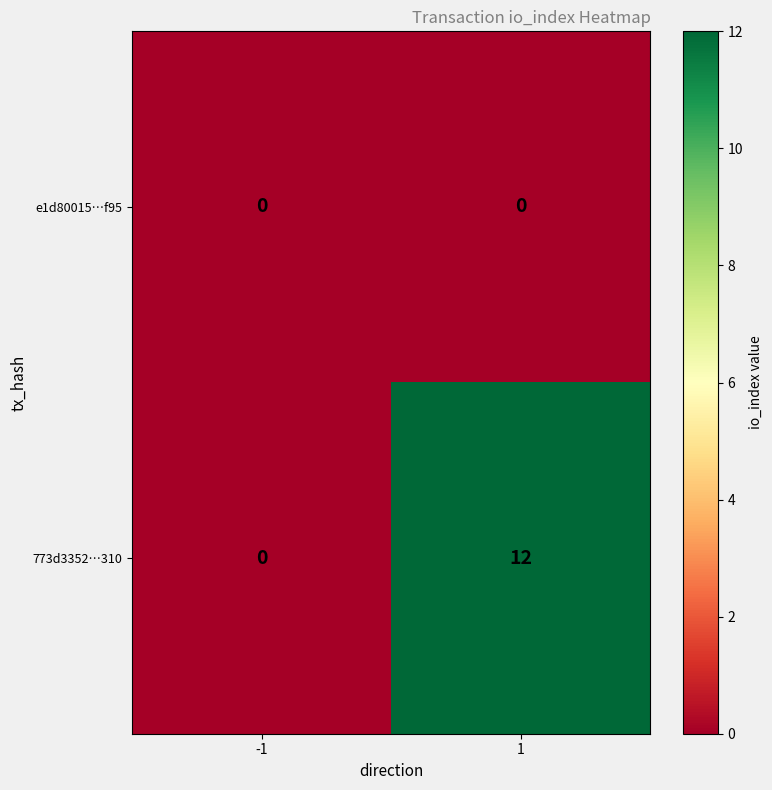

Rank the series by their average value, from lowest to highest.

e1d80015…f95, 773d3352…310